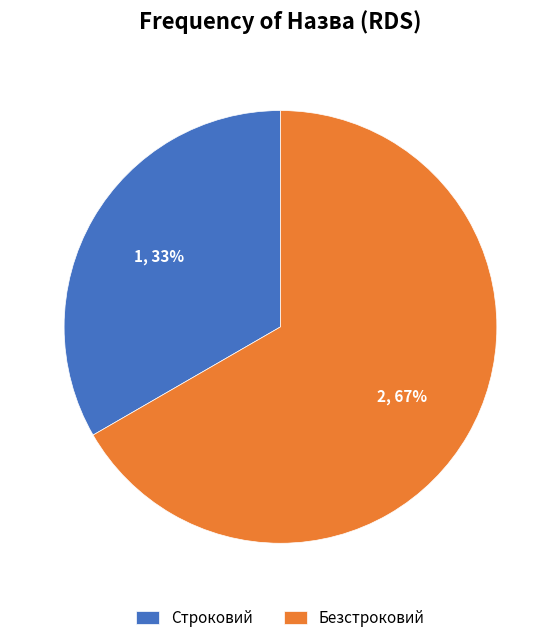

Is the sum of Безстроковий and Строковий greater than half?

Yes